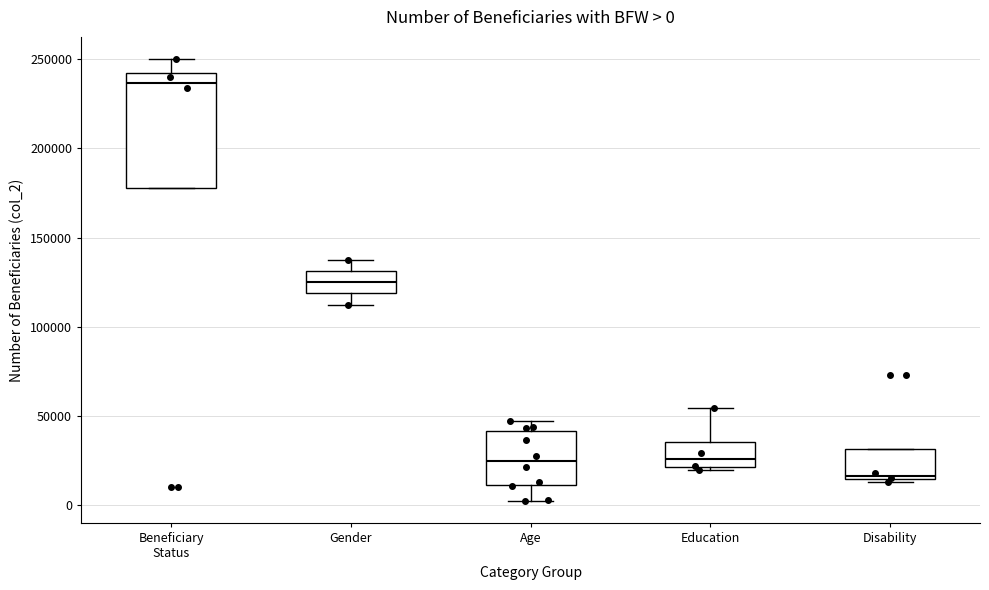

Which box is the tallest, from its lower edge to its upper edge?

Beneficiary Status